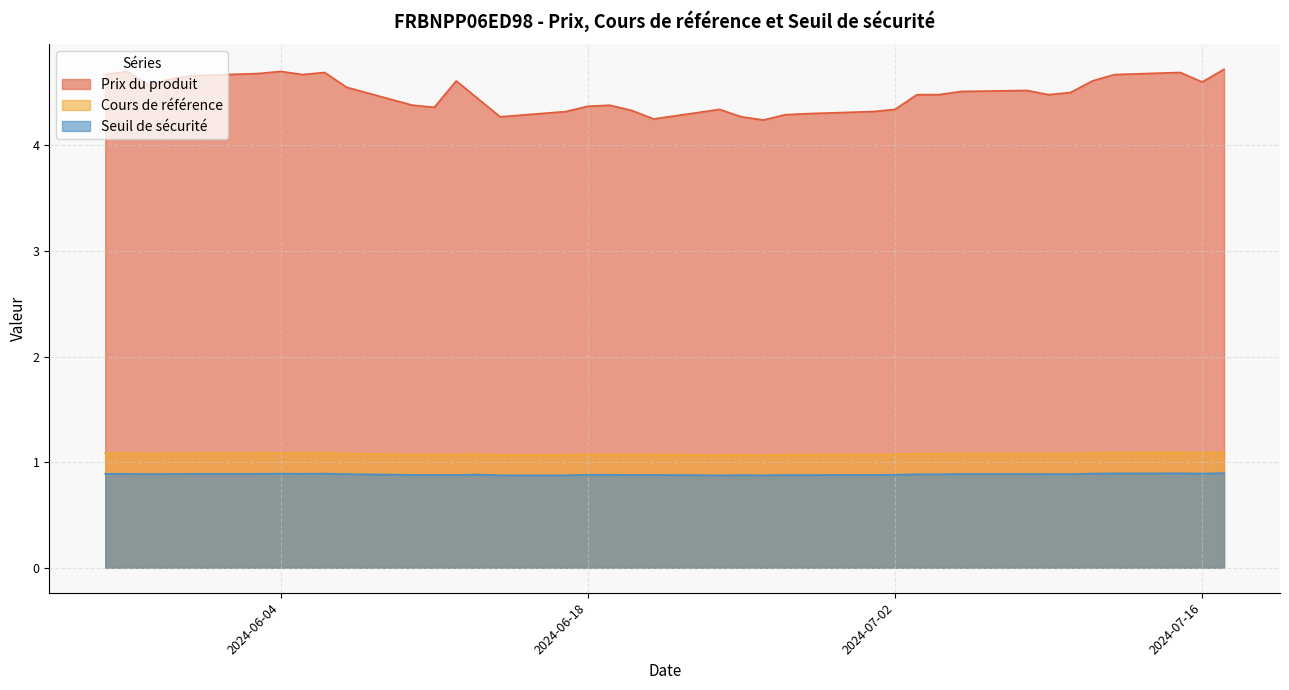

Read the Cours de référence value at 2024-07-17.

1.1